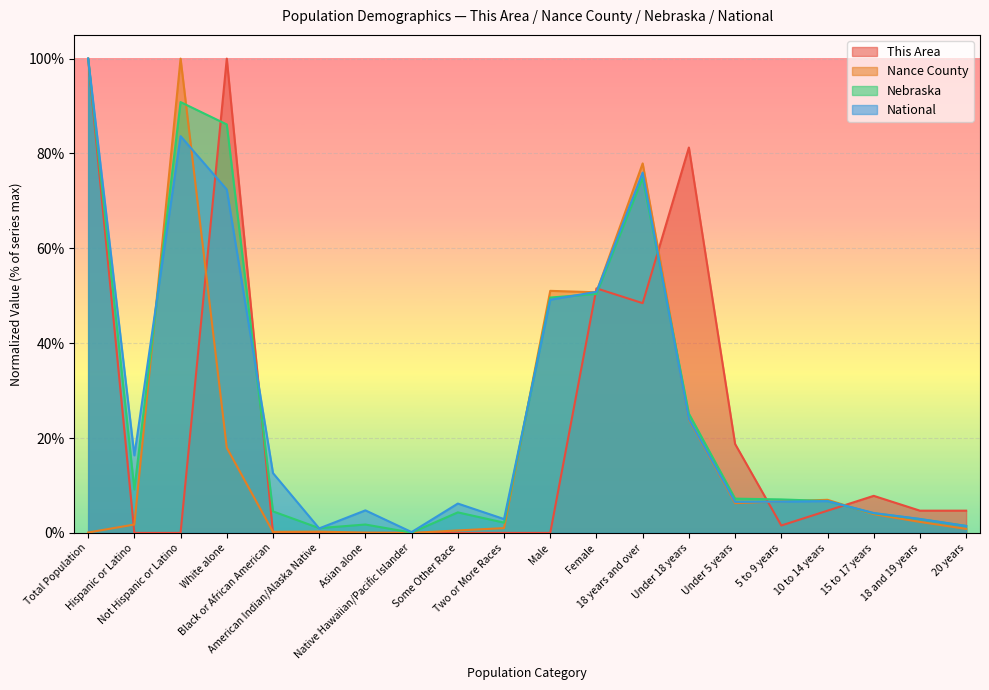

Which series has the largest total across all categories?

Nebraska